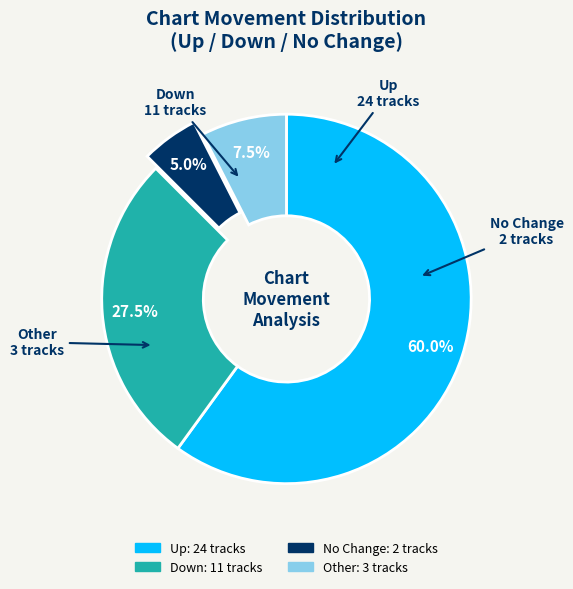

Is there a majority slice in this chart?

Yes